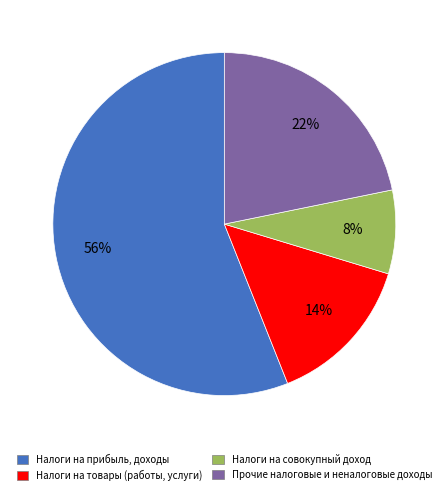

Rank the categories by value from lowest to highest.

Налоги на совокупный доход, Налоги на товары (работы, услуги), Прочие налоговые и неналоговые доходы, Налоги на прибыль, доходы